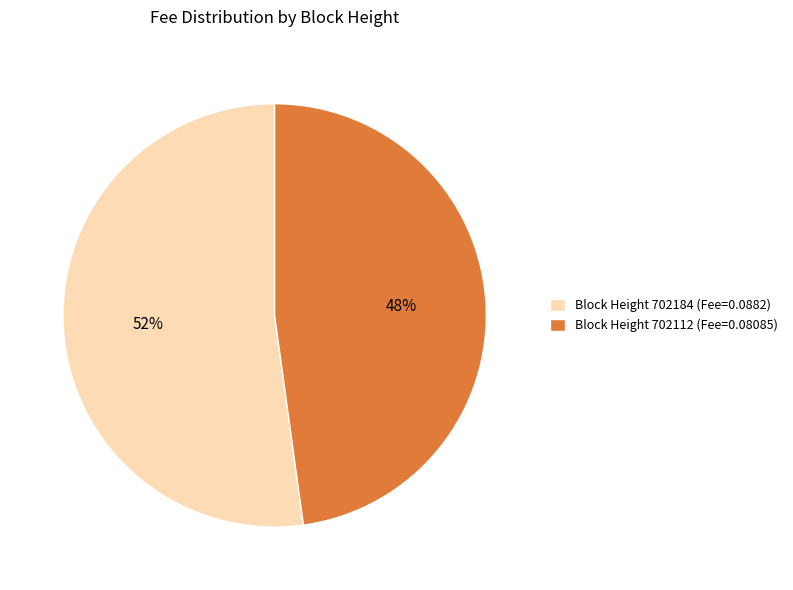

Is the sum of Block Height 702184 (Fee=0.0882) and Block Height 702112 (Fee=0.08085) greater than half?

Yes